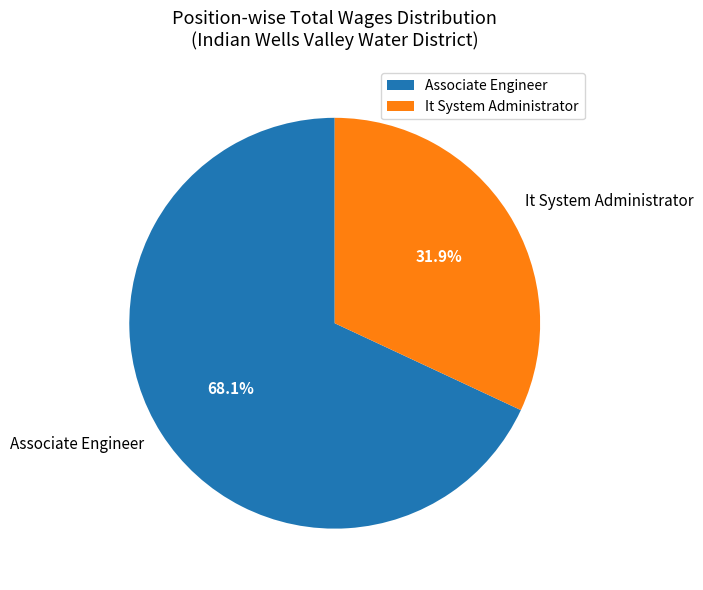

Count the number of slices in the pie.

2